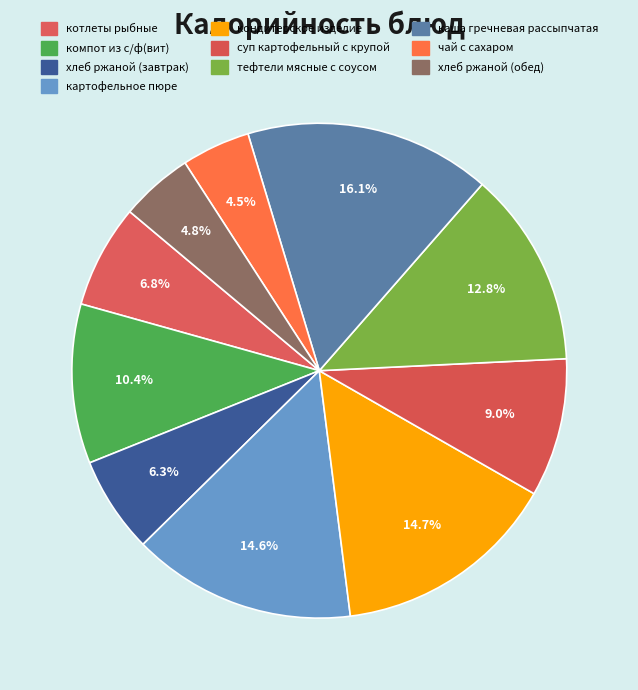

Which has a higher value, суп картофельный с крупой or картофельное пюре?

картофельное пюре